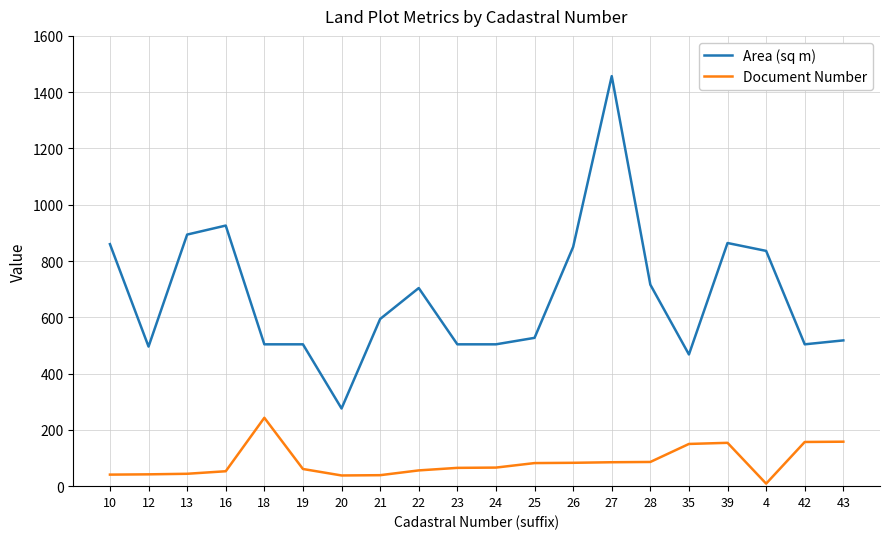

True or false: Area (sq m) has more than 2 points higher than both neighbors.

True